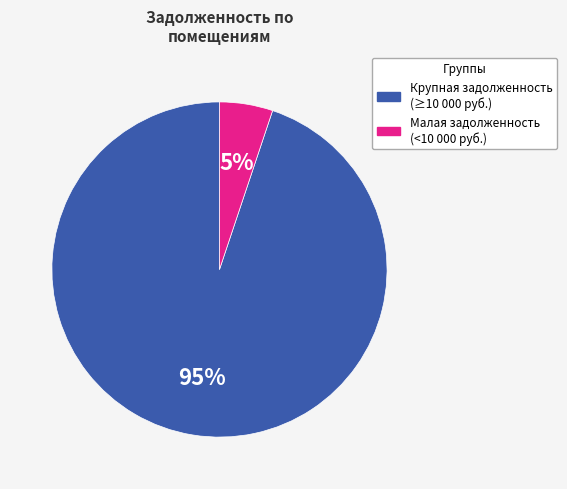

How many slices are in this pie chart?

2